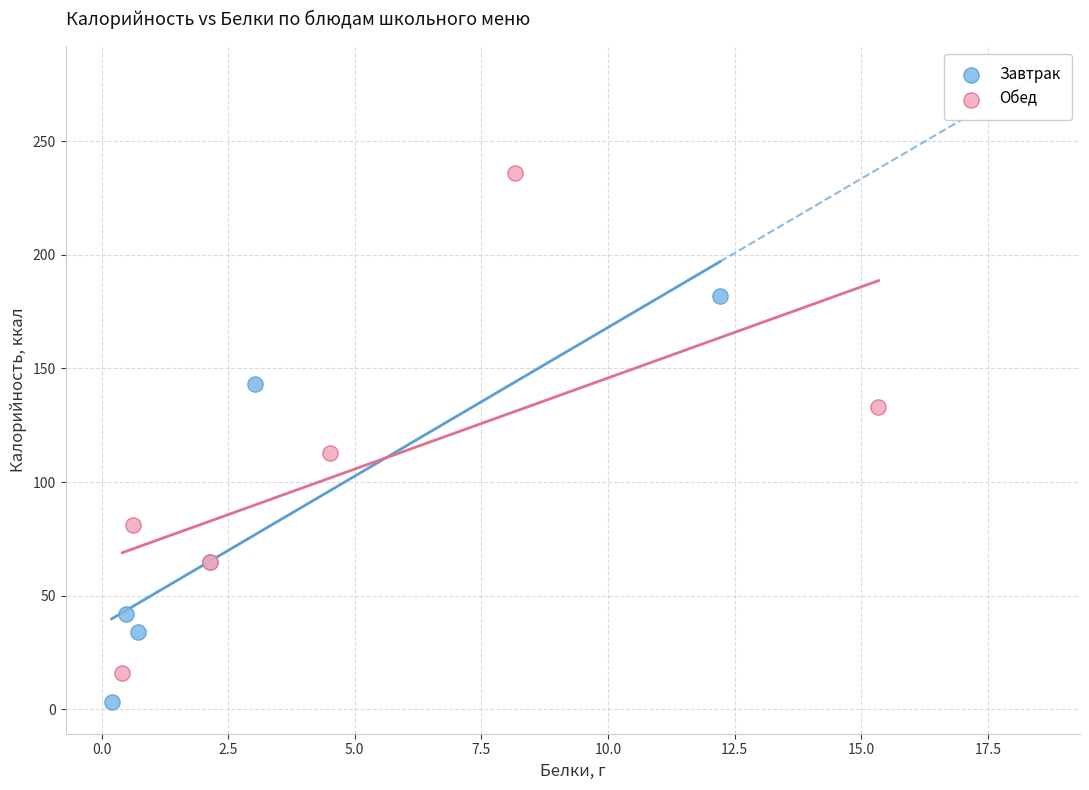

Which series contains the highest Y value?

Обед